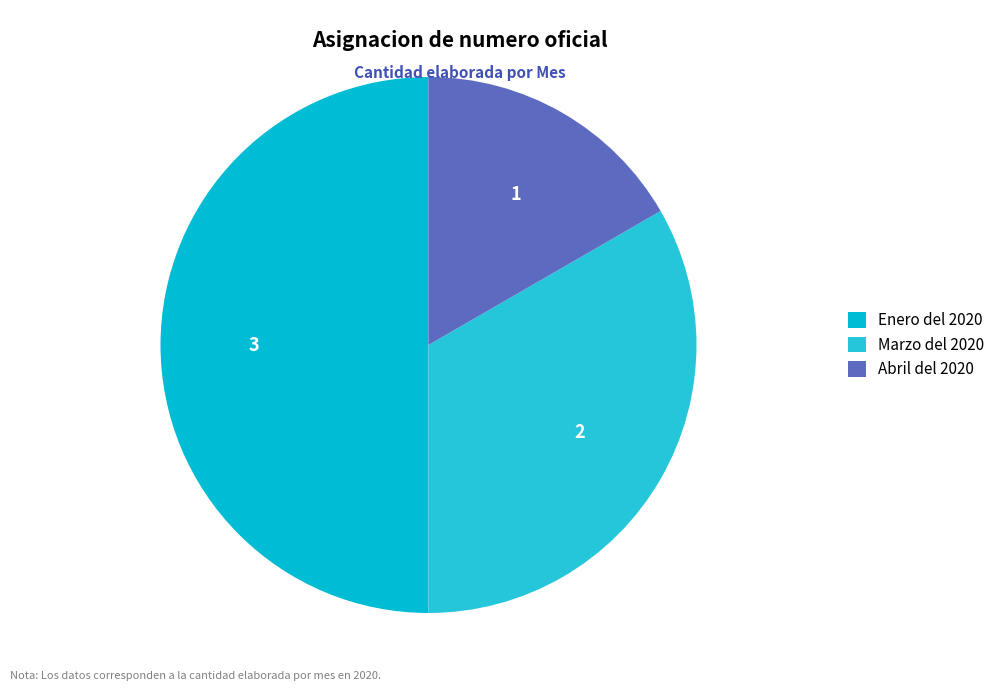

What is the smallest slice in the pie chart?

Abril del 2020